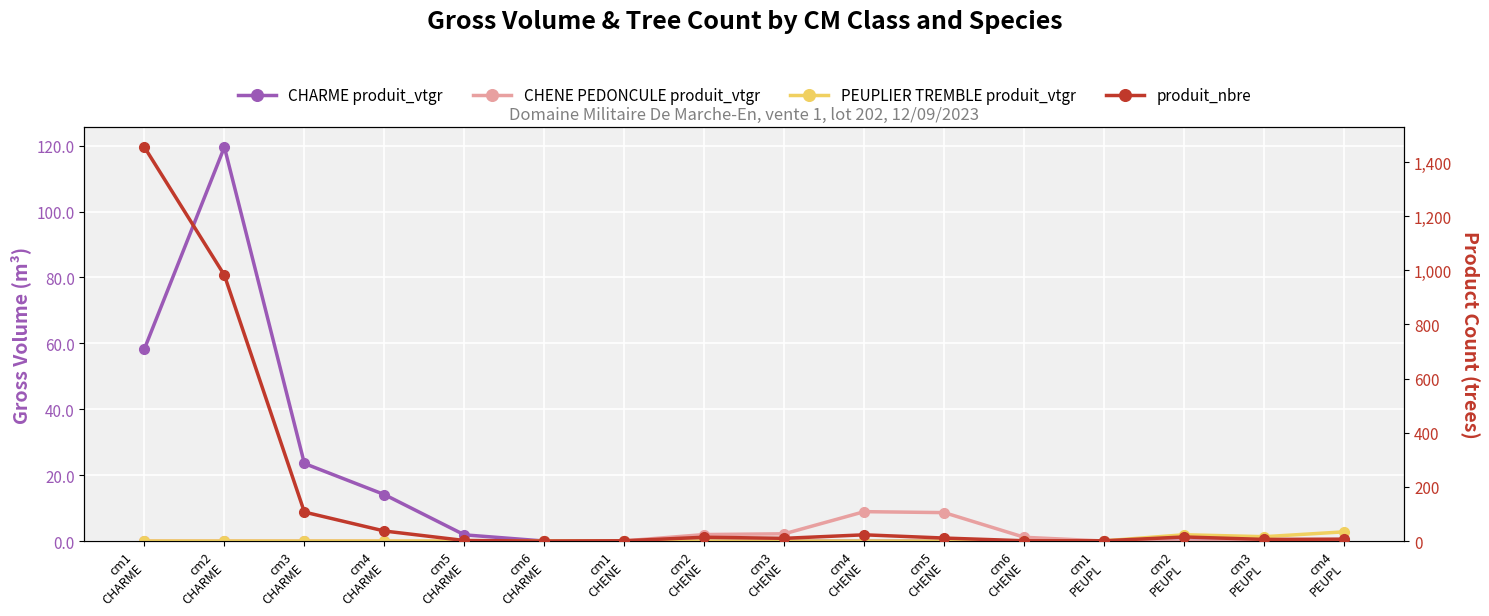

Is this an area chart (filled region under the line)?

No